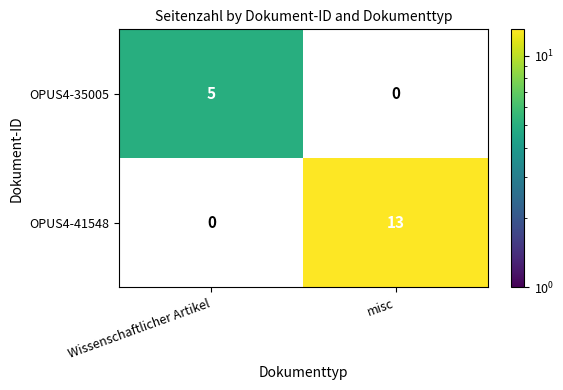

What is the maximum value shown in the chart?

13.0